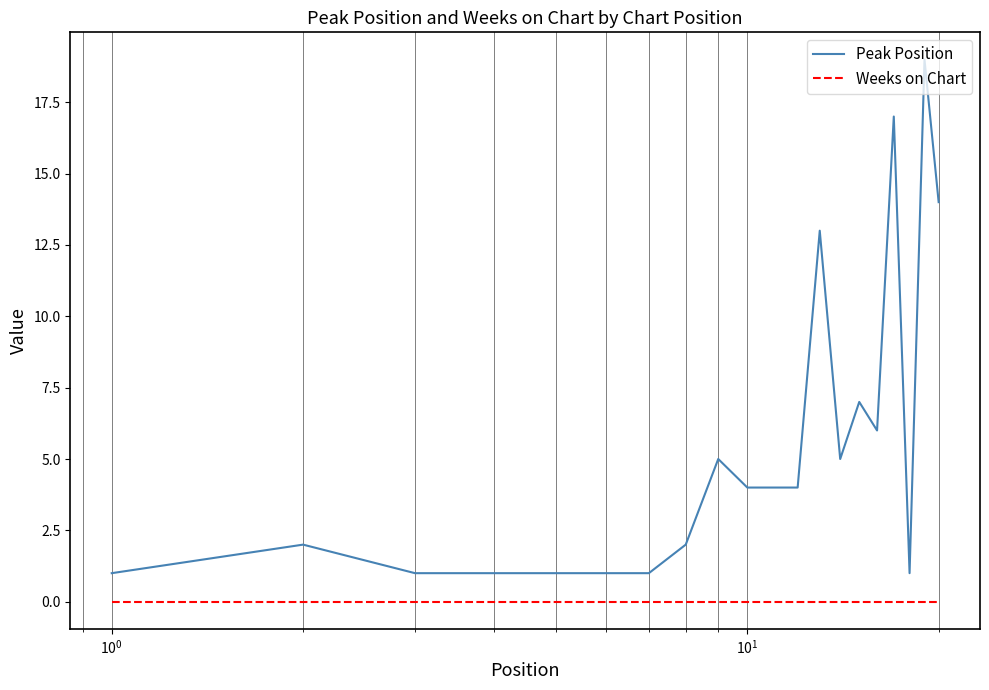

How many lines are shown in the chart?

2